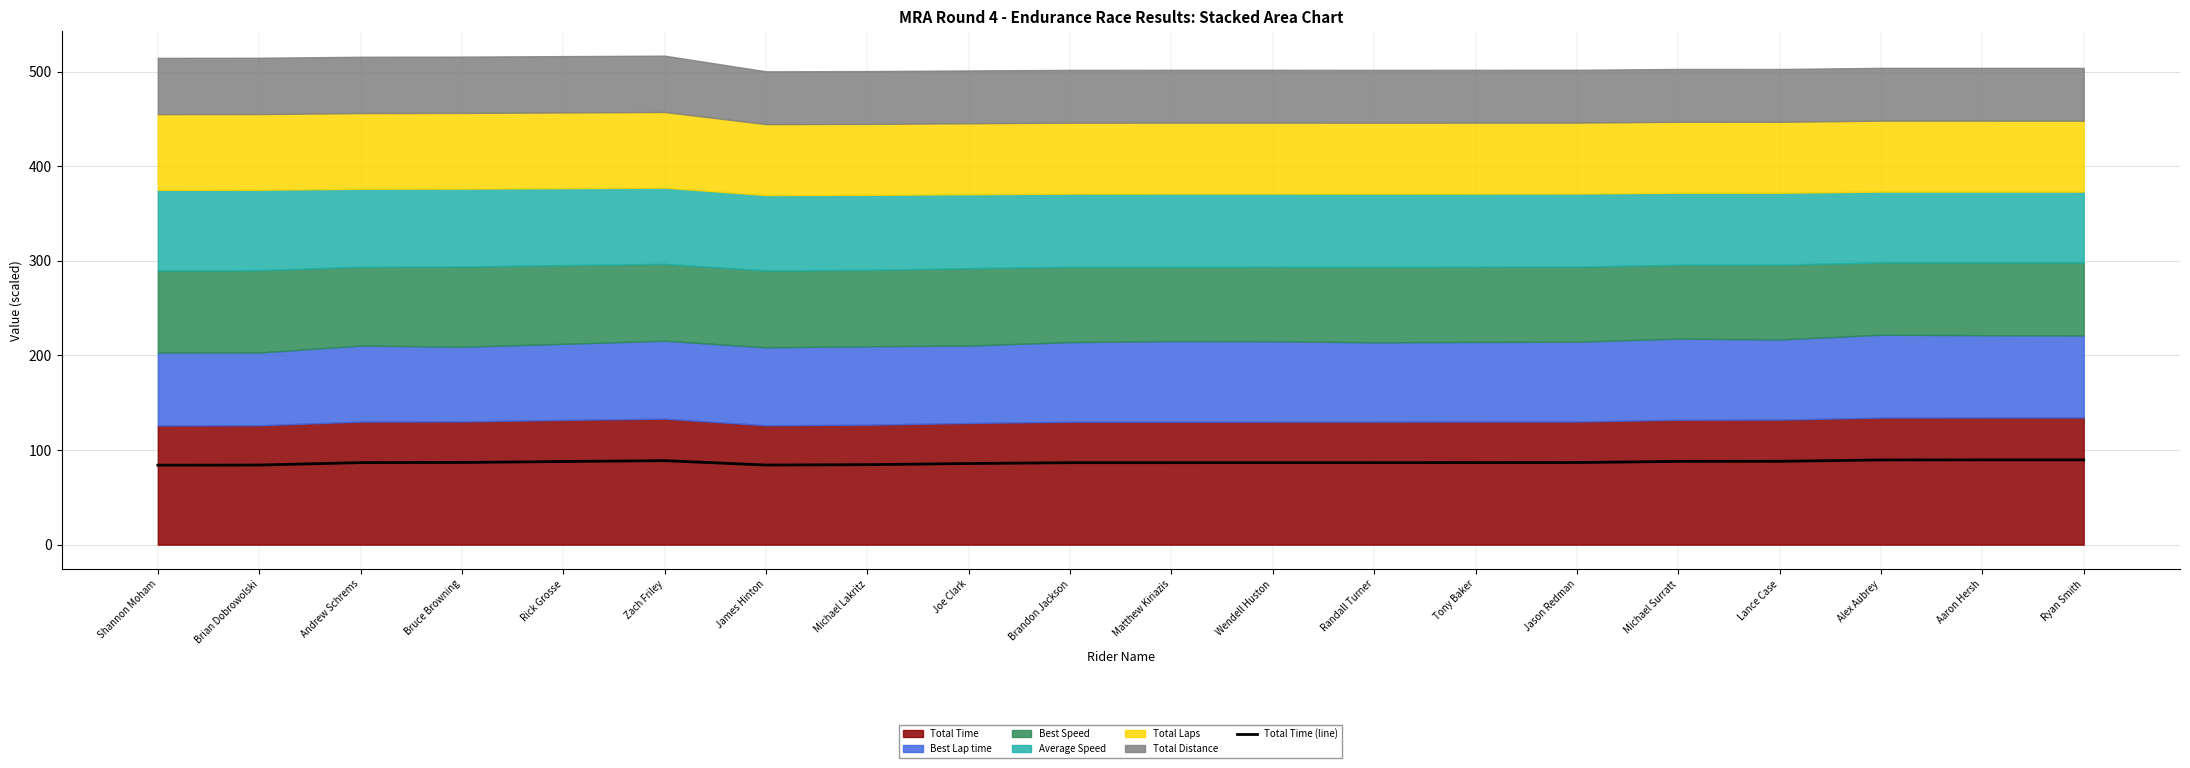

Is it true that the value at Shannon Moham is 84.0?

True